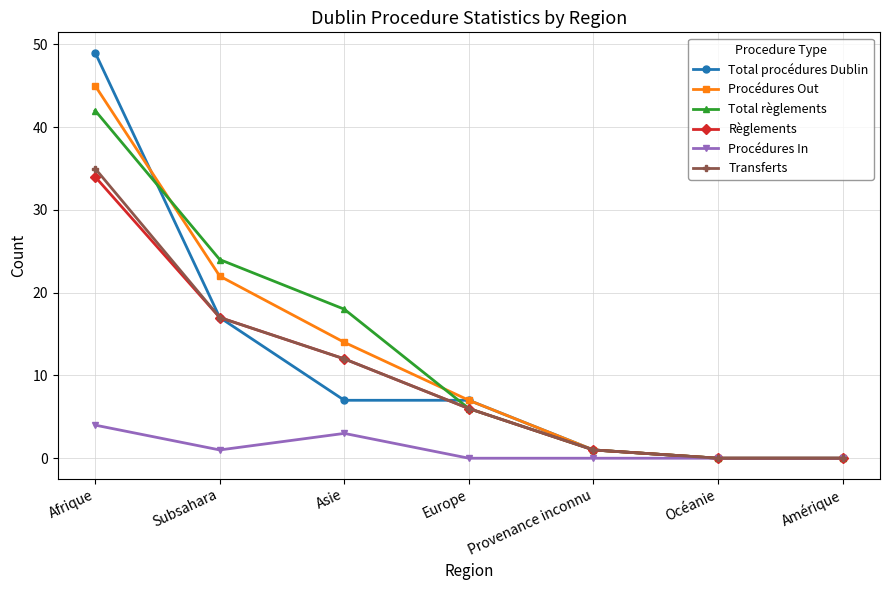

What is the label of the 6th point from the left?

Océanie